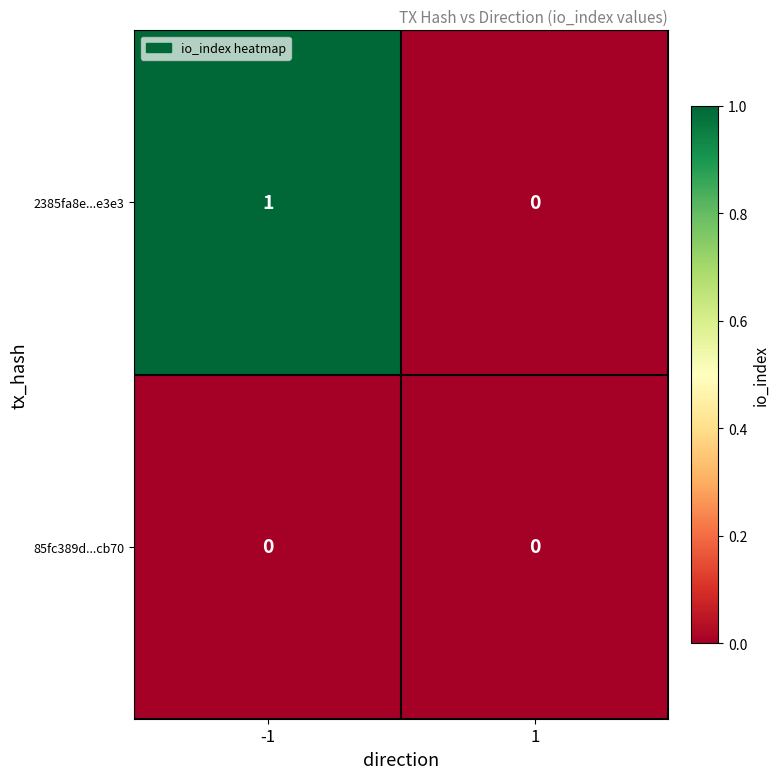

Reading right to left, what are all the values shown in this chart?

2385fa8e...e3e3: 0	1
85fc389d...cb70: 0	0